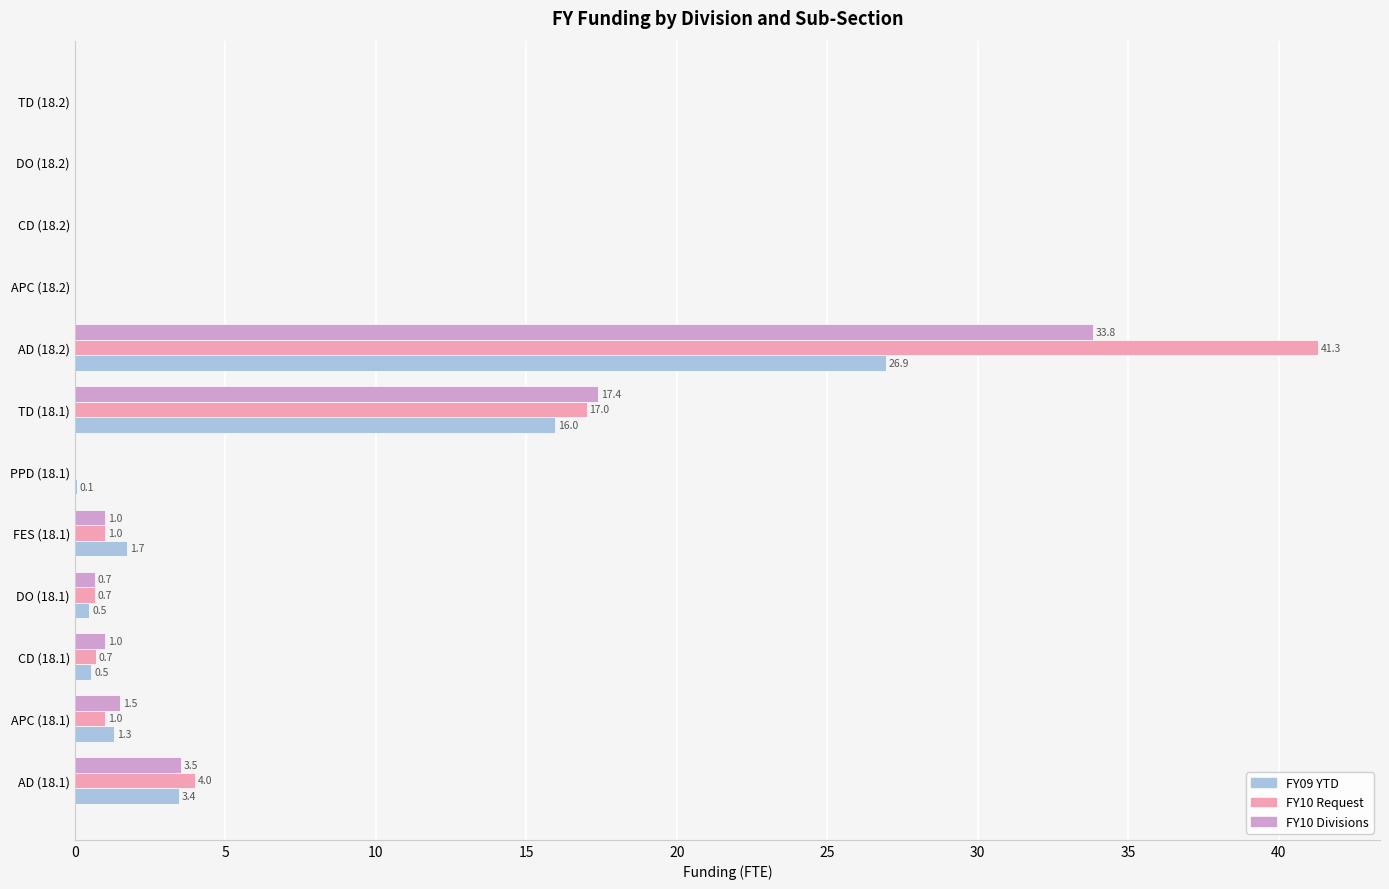

Which series has the largest total across all categories?

FY10 Request